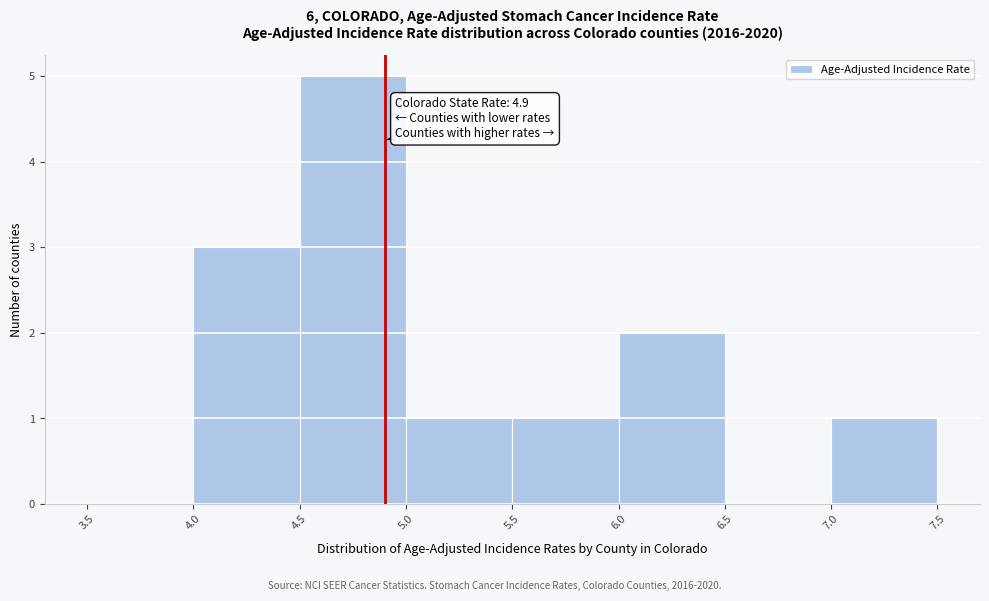

Which range on the x-axis has the tallest bar?

4.5 to 5.0